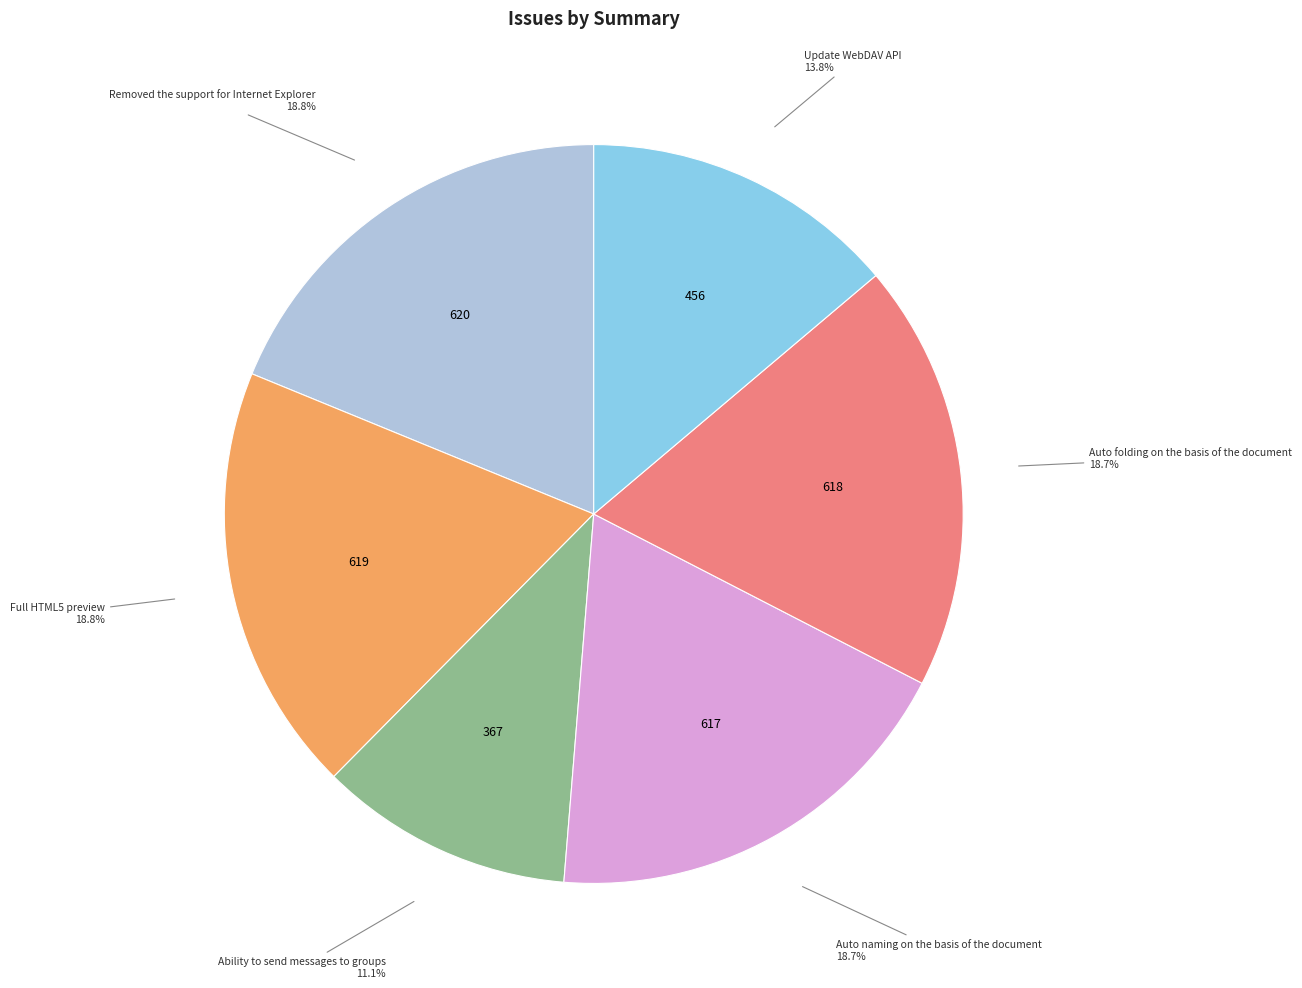

Does any single category account for the majority?

No